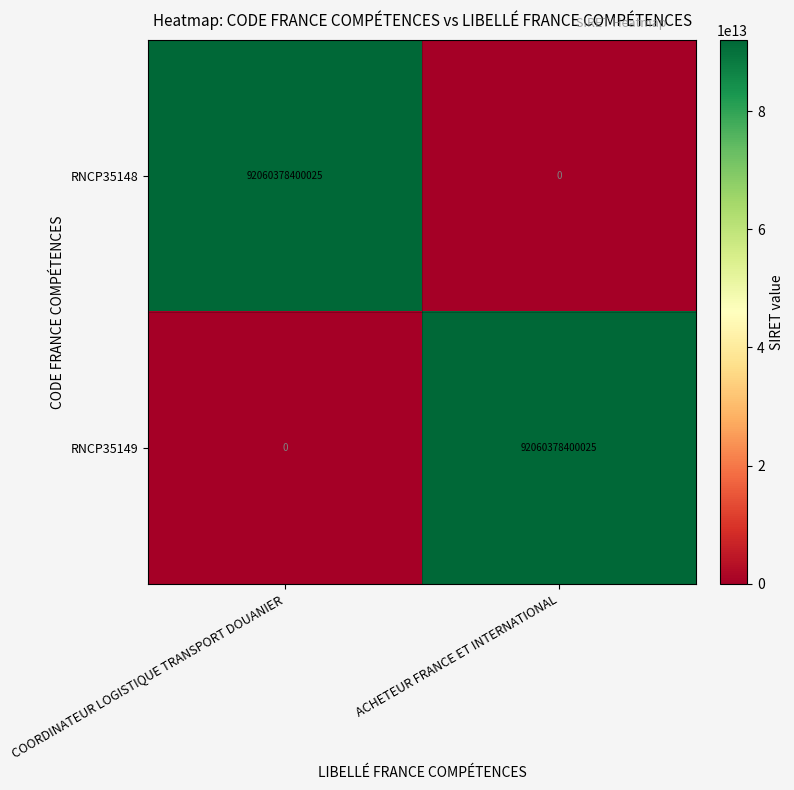

Where is RNCP35149 nearest to the value 46030189200012?

COORDINATEUR LOGISTIQUE TRANSPORT DOUANIER